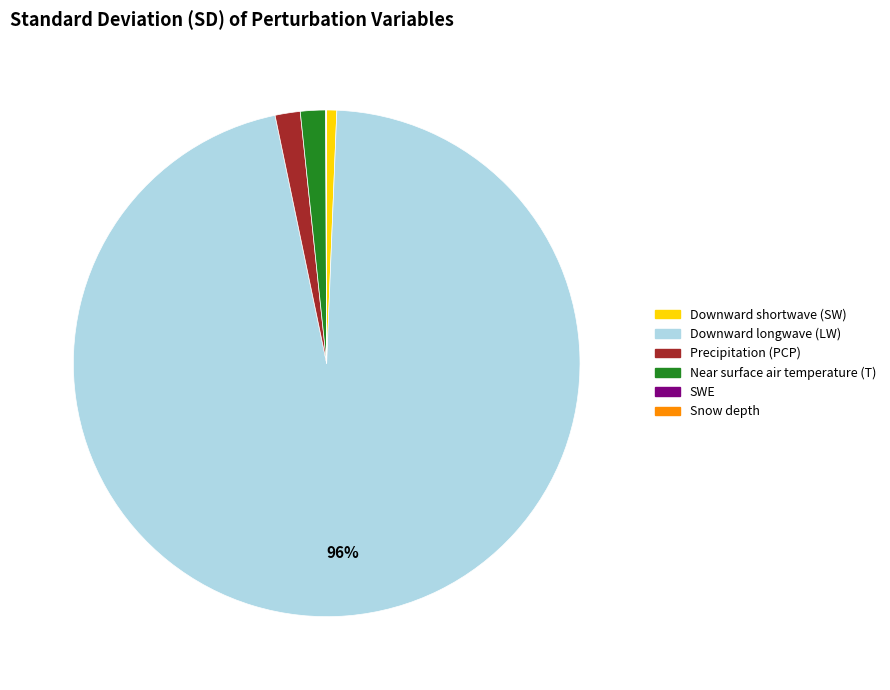

Which category has the biggest portion of the pie?

Downward longwave (LW)